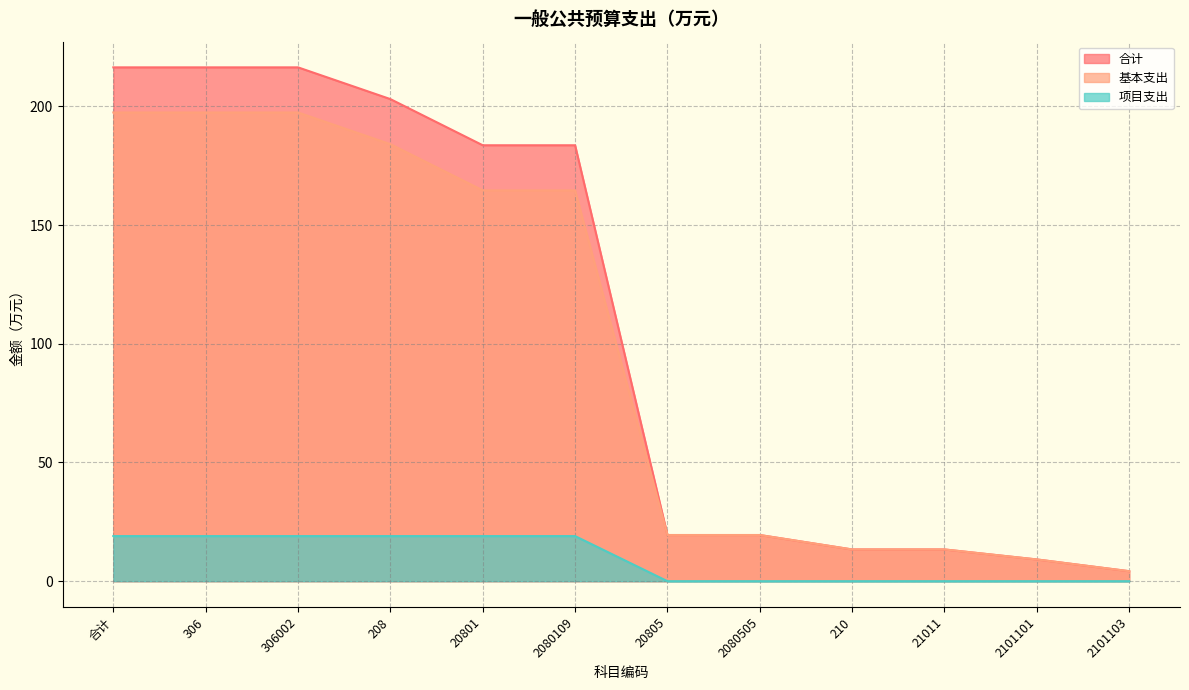

Is it true that 基本支出 equals 316.0 at 306002?

False